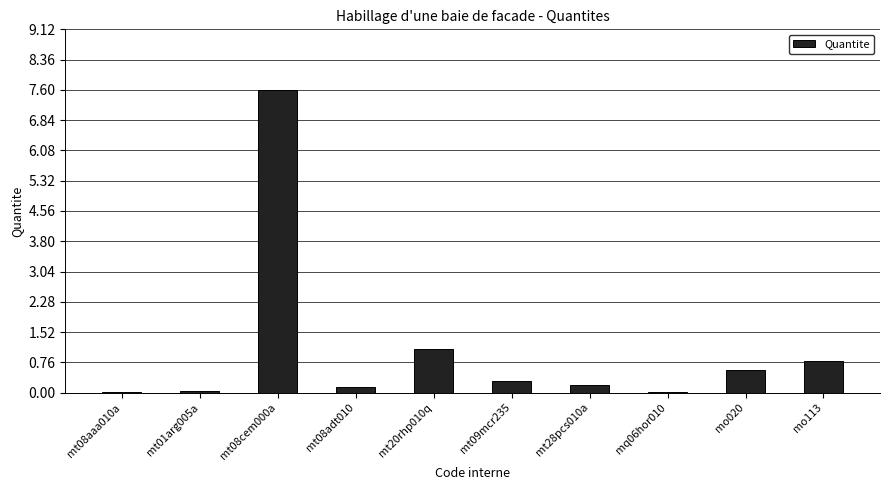

The chart shows a value of 0.2 at mt08adt010. True or false?

True